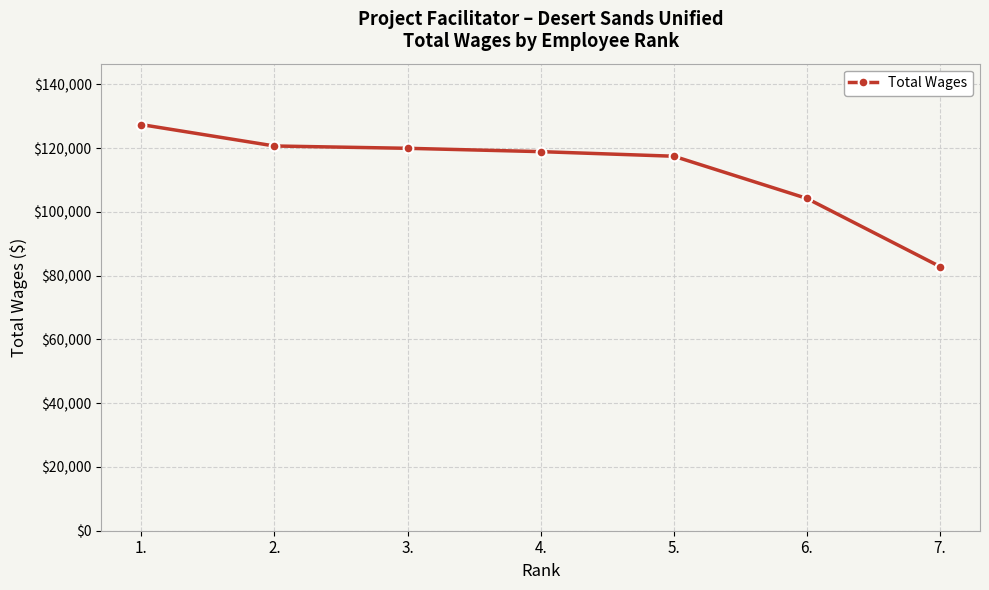

What is the average value?

113059